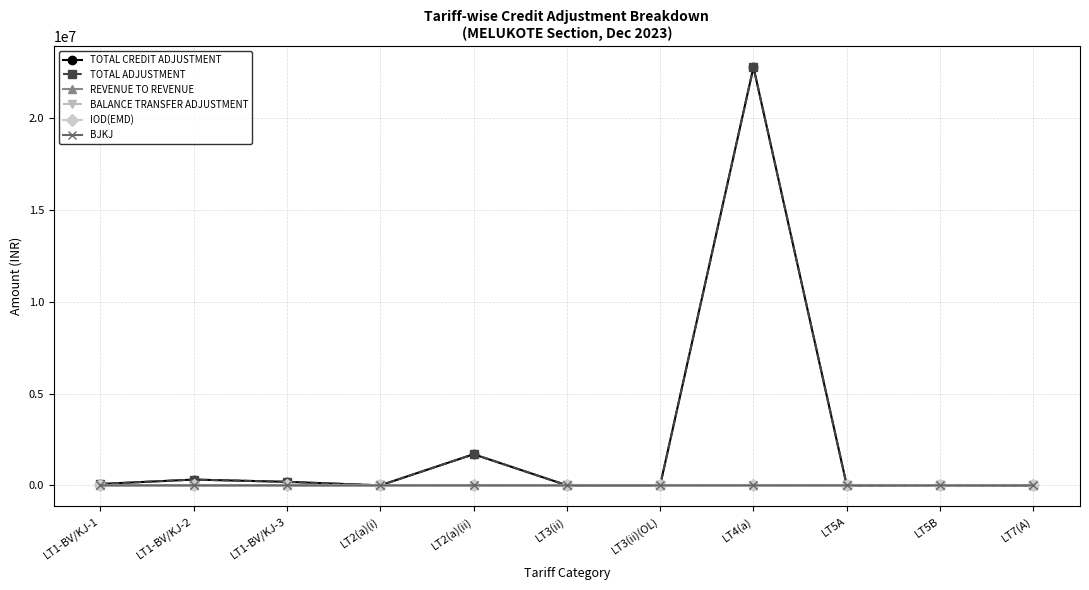

What is the greatest value displayed?

22797432.9